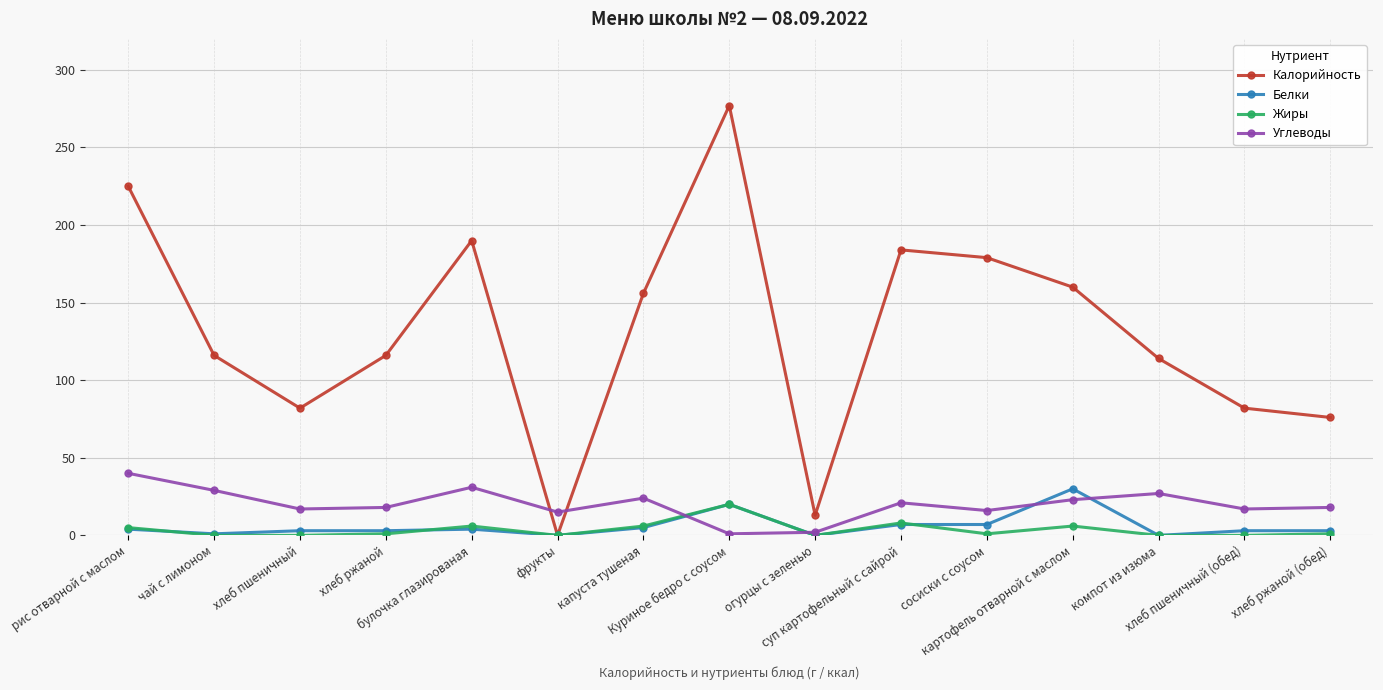

How many intersections are there between Углеводы and Калорийность?

2